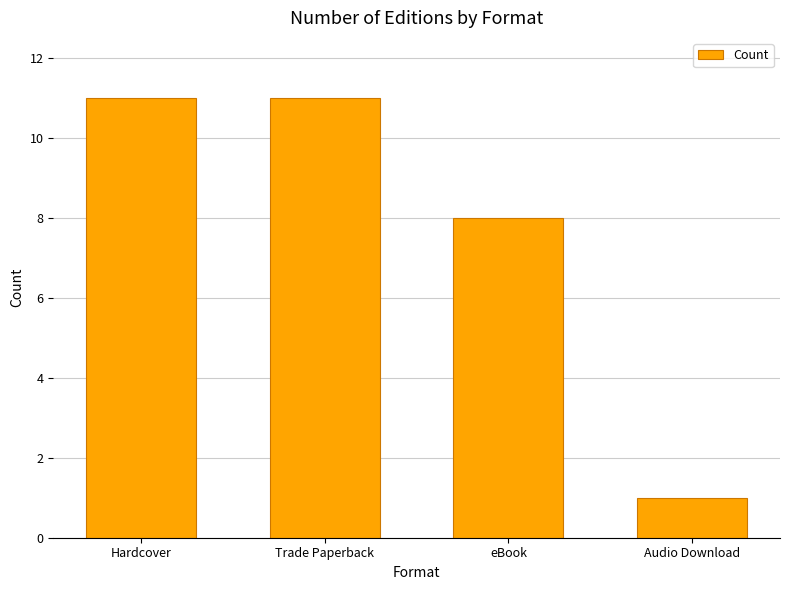

What is the difference between the second highest and minimum values?

10